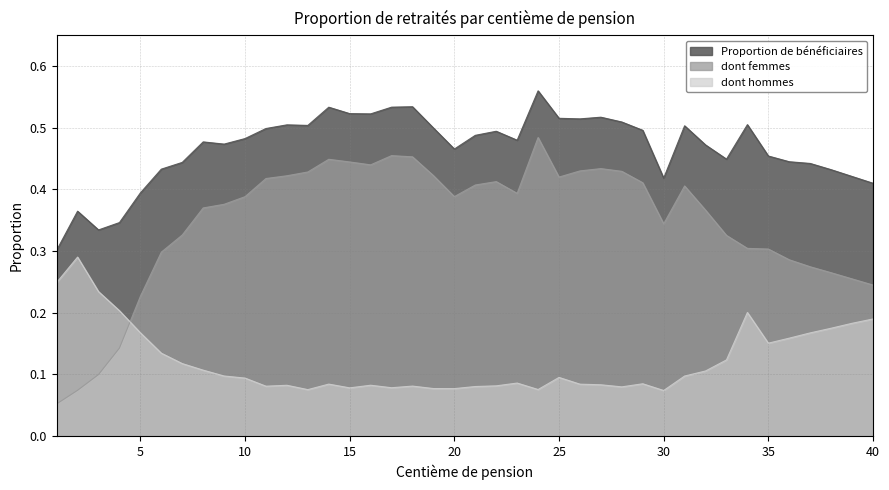

Which series has the largest range (max minus min)?

dont femmes